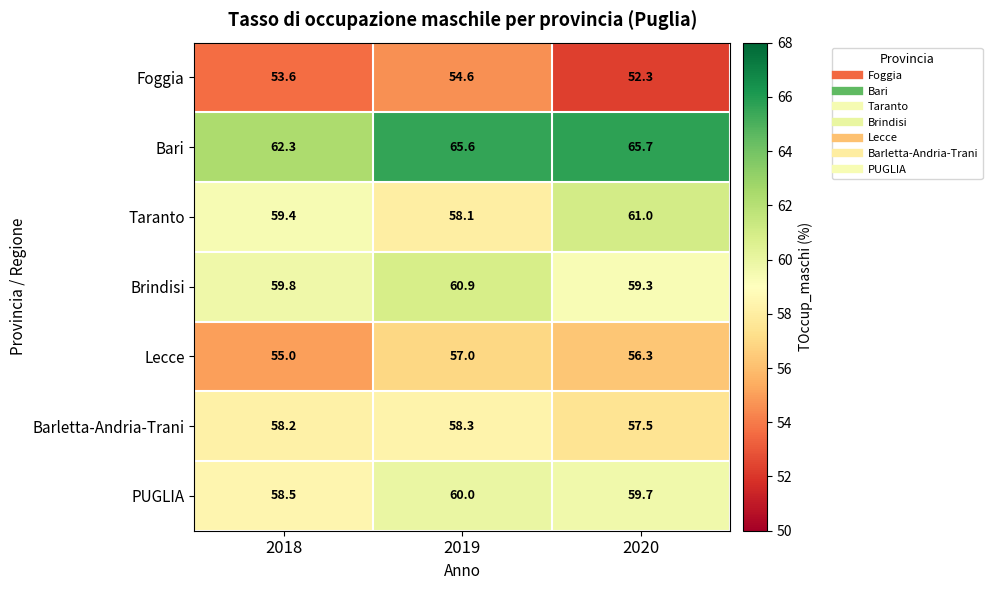

What is the difference between the maximum and minimum values in the Taranto series?

2.9